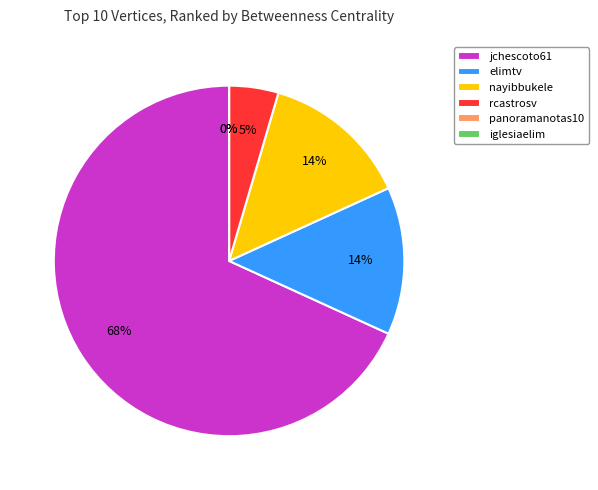

True or false: jchescoto61 accounts for 68% of the total.

True